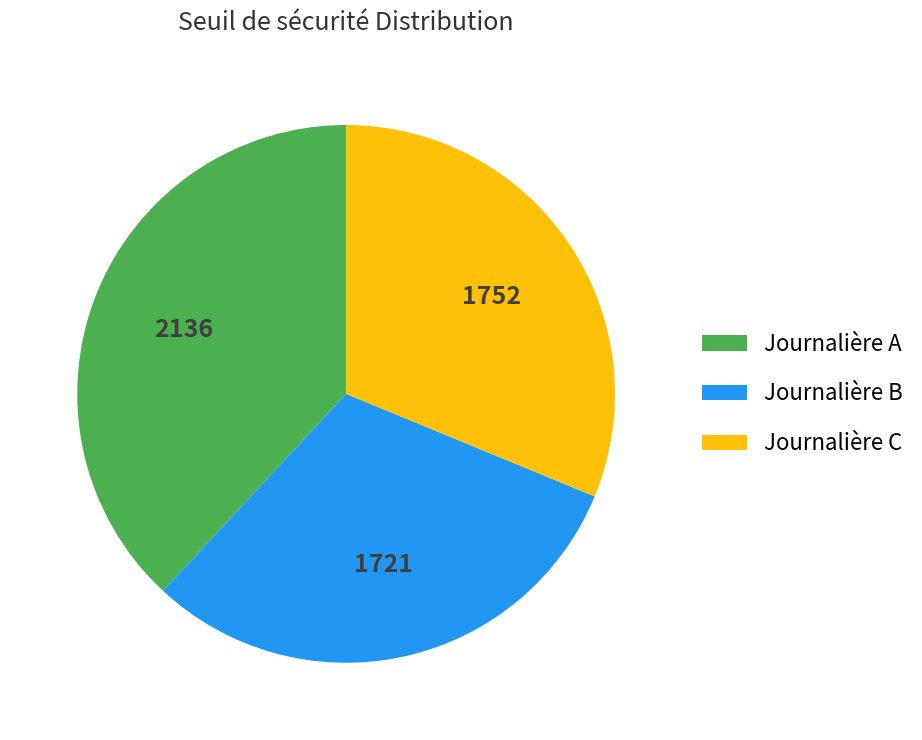

Rank the categories by value from highest to lowest.

Journalière A, Journalière C, Journalière B